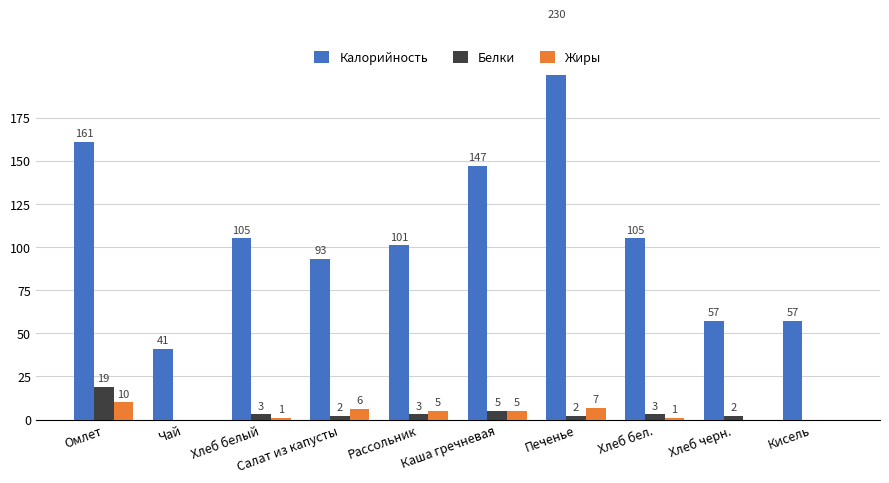

What are all the series names shown in the legend?

Калорийность, Белки, Жиры